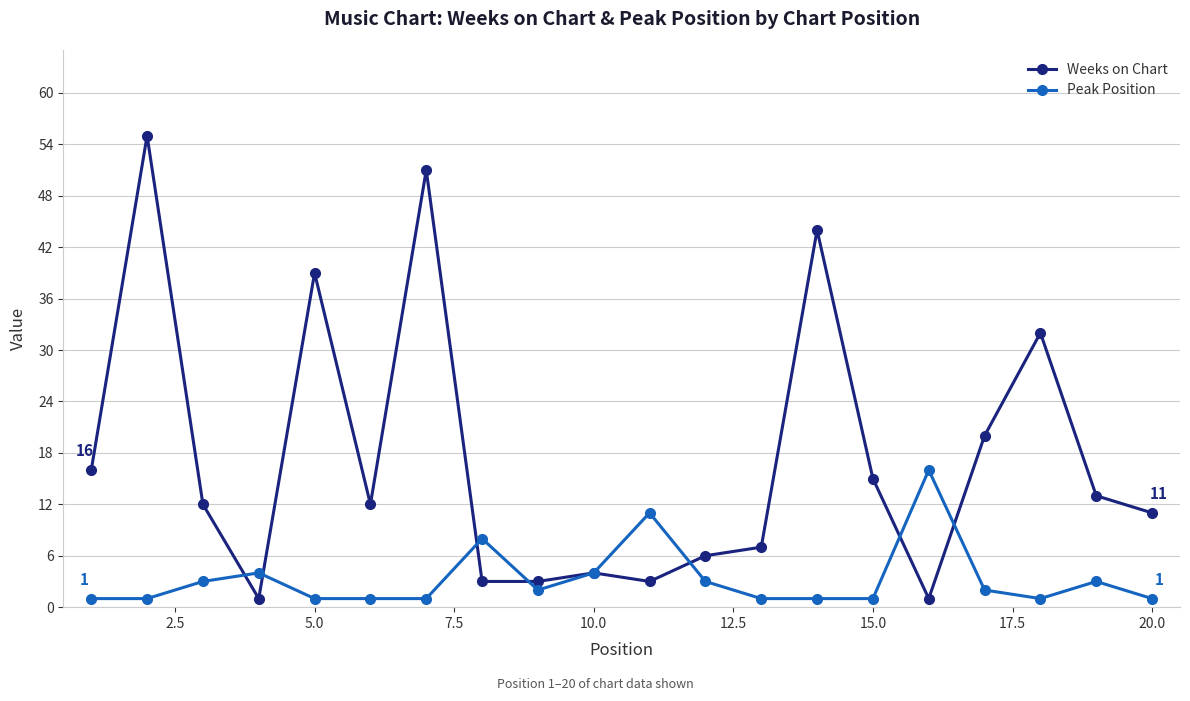

After their last crossing, which series has the higher values: Peak Position or Weeks on Chart?

Weeks on Chart